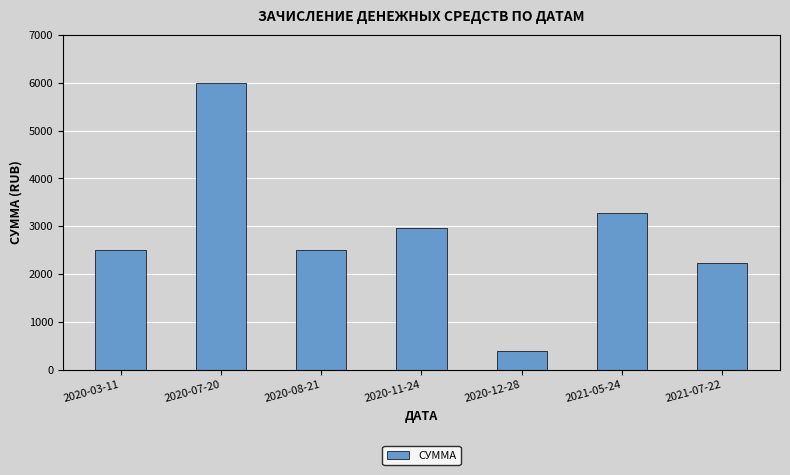

Which has a higher value, 2020-11-24 or 2021-05-24?

2021-05-24